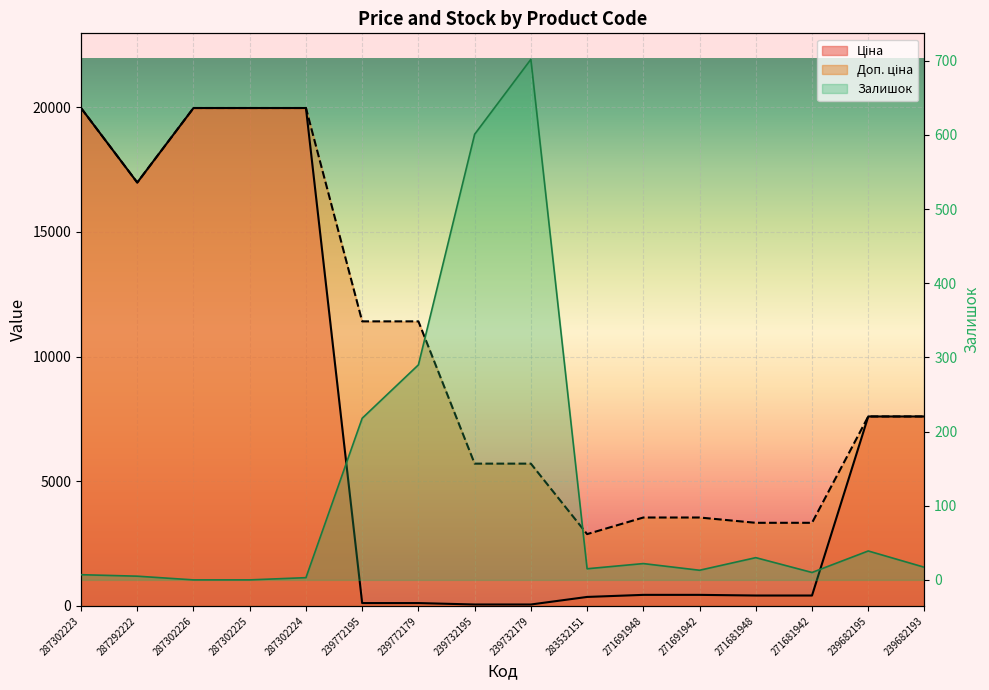

What are all the series names shown in the legend?

Ціна, Доп. ціна, Залишок